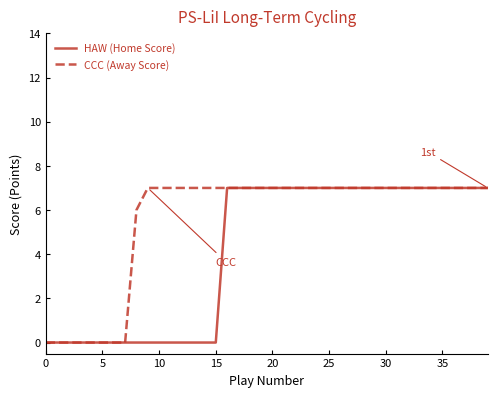

Does the chart have visible grid lines?

No